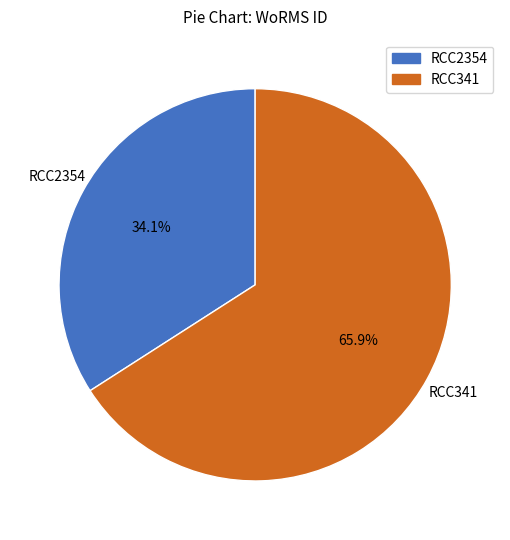

Approximately how many times larger is the value at RCC2354 compared to RCC341?

0.5